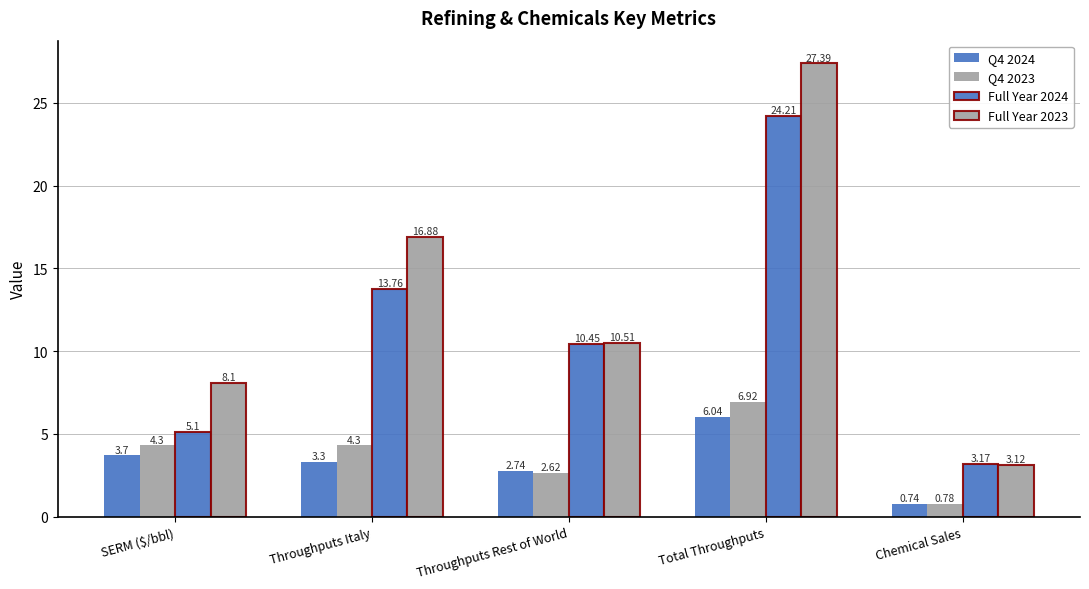

True or false: Q4 2024 has a value of 2.7 at Throughputs Rest of World.

True